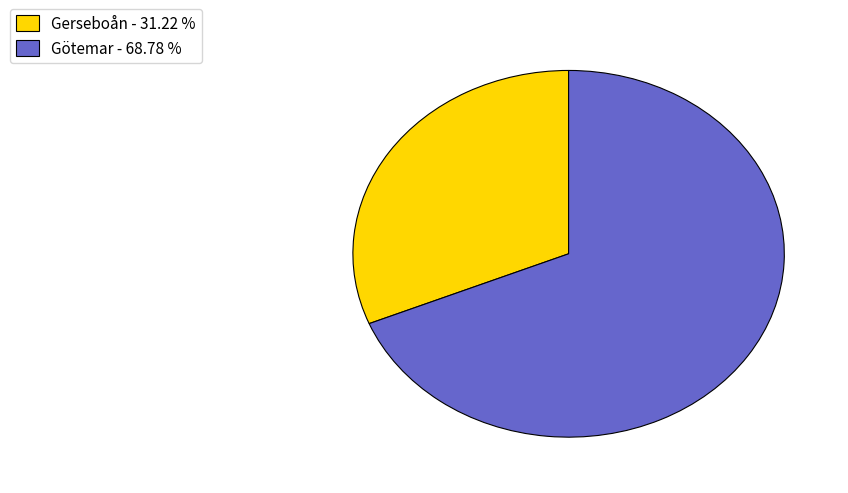

Rank the categories by value from highest to lowest.

Götemar, Gerseboån